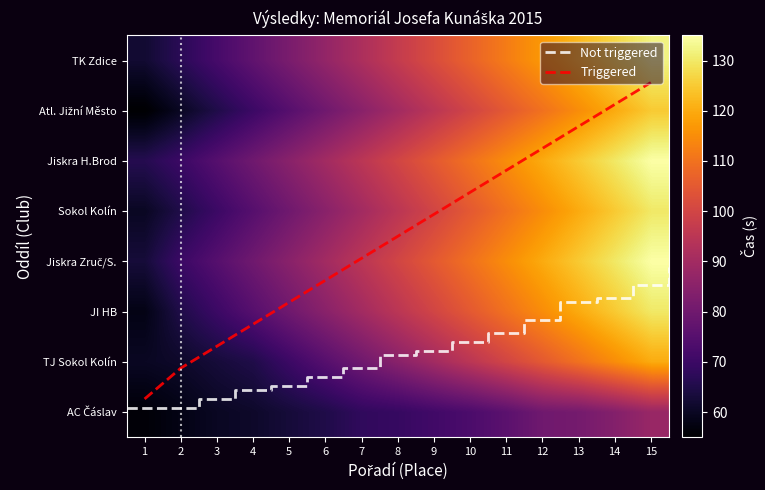

What is the lowest value of the Sokol Kolín series?

60.0